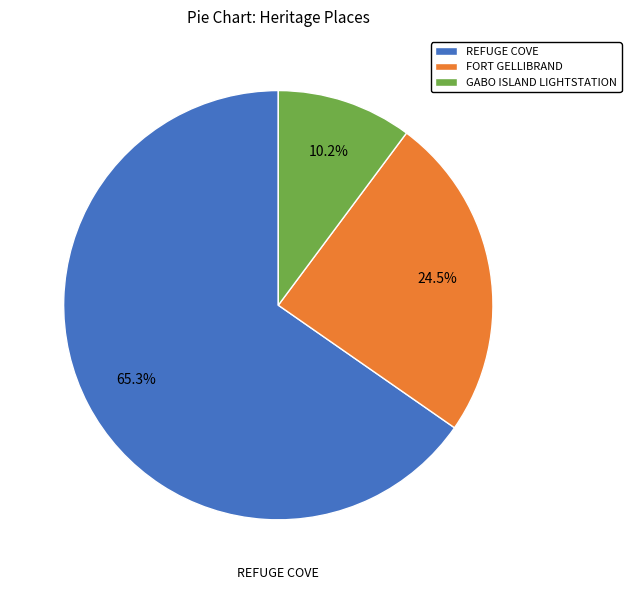

Which has a higher value, REFUGE COVE or GABO ISLAND LIGHTSTATION?

REFUGE COVE